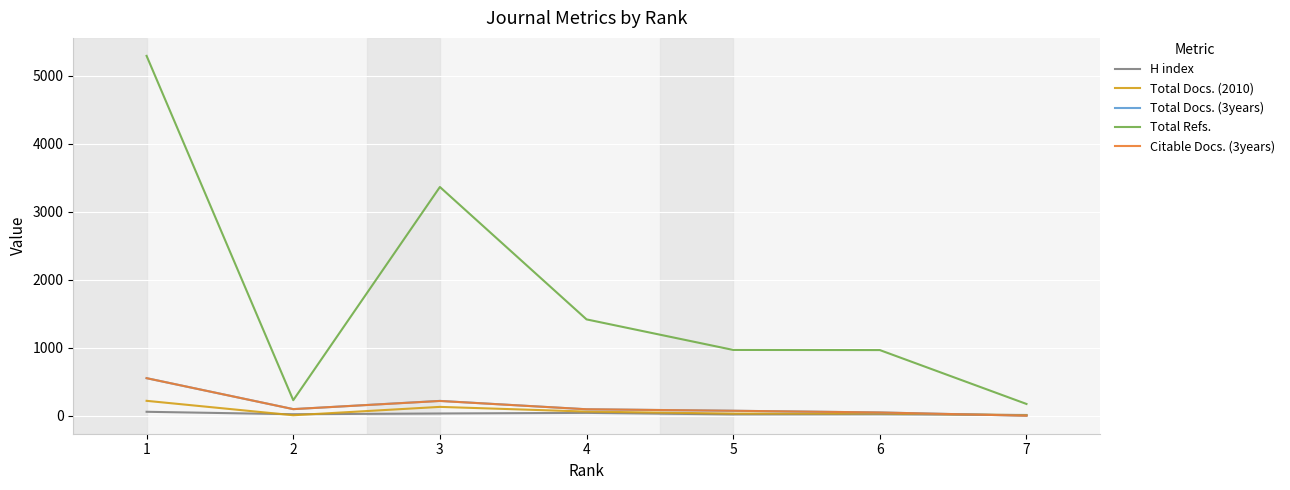

Which series has the widest spread of values?

Total Refs.